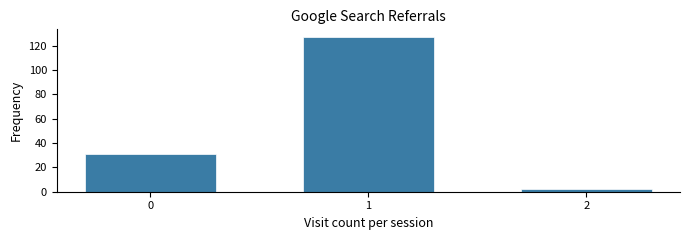

Reading left to right, transcribe all the data shown in this chart.

31	127	2